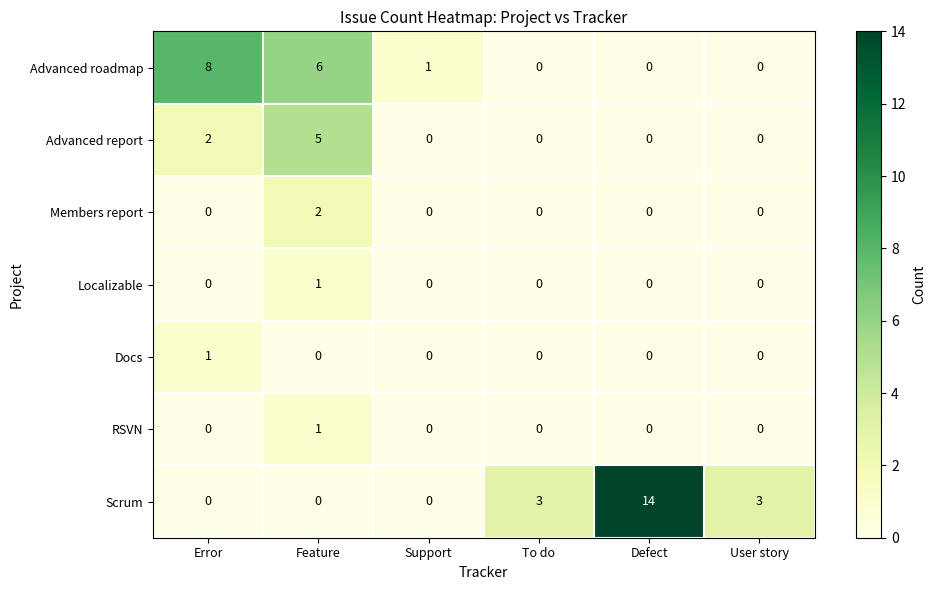

What is the spread (max minus min) of values at To do?

3